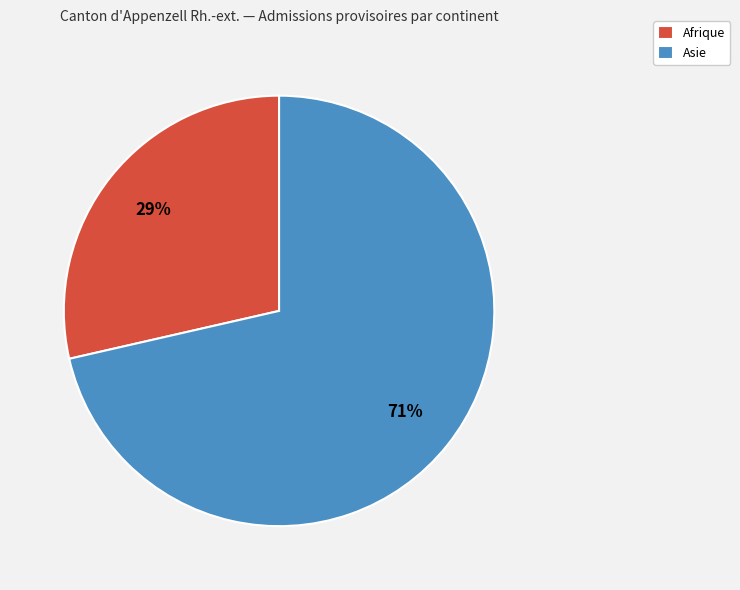

To the nearest percent, what is the average slice percentage?

50%